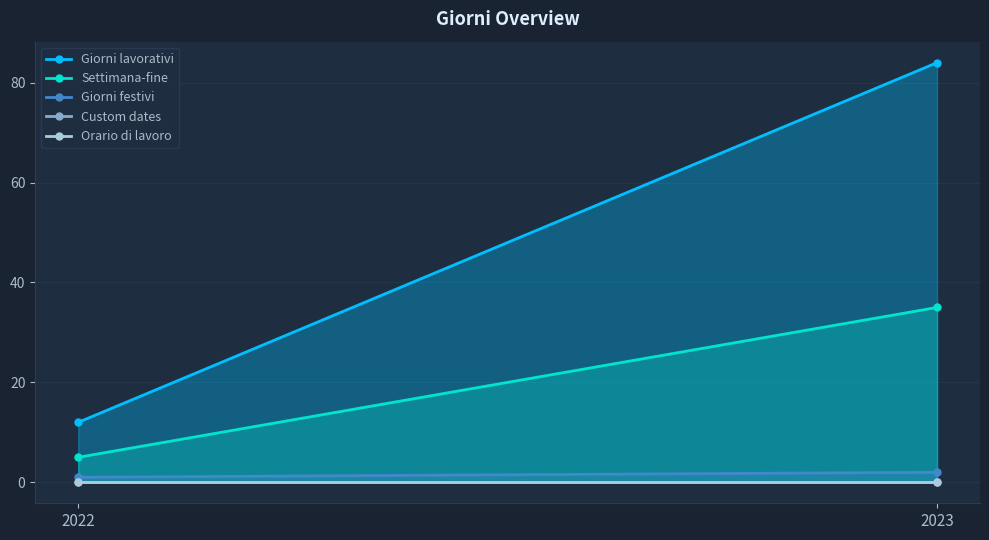

What is the difference between the maximum and minimum values in the Giorni festivi series?

1